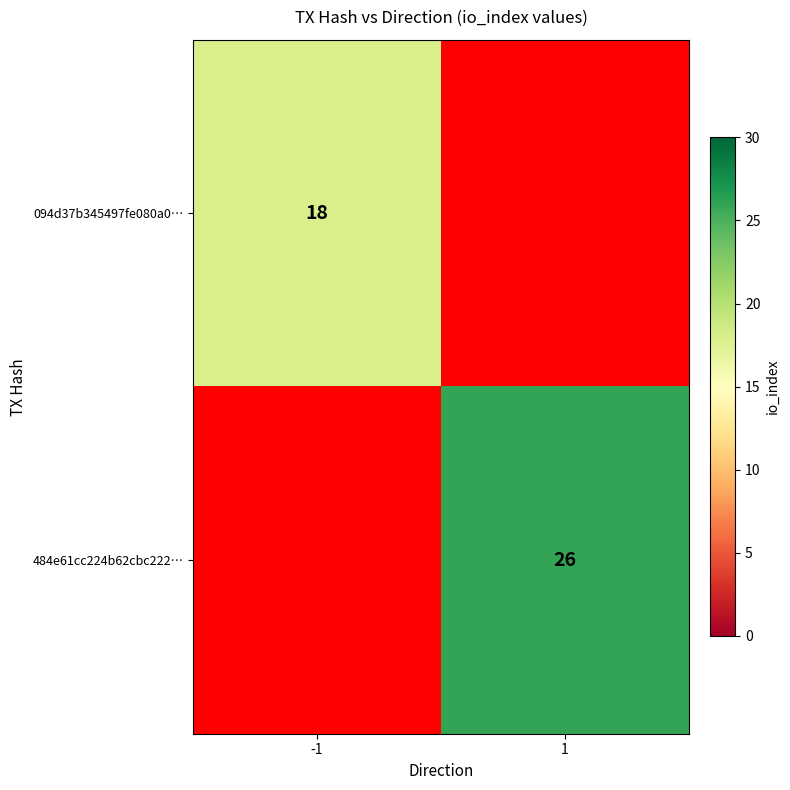

The 484e61cc224b62cbc222… series shows 26 at 1. True or false?

True